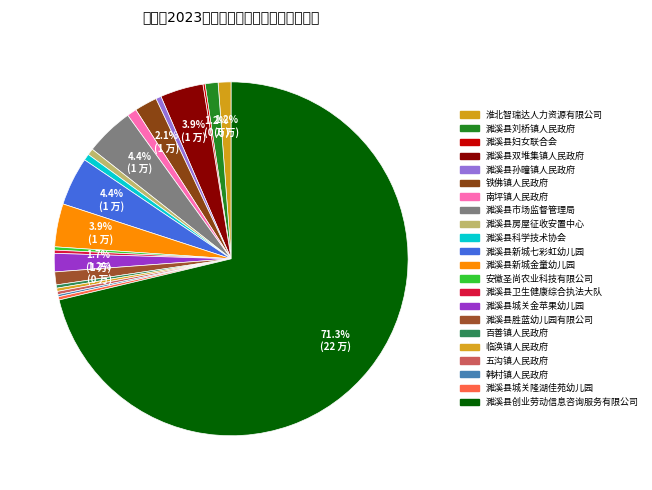

Rank the categories by value from lowest to highest.

濉溪县妇女联合会, 韩村镇人民政府, 安徽圣尚农业科技有限公司, 濉溪县卫生健康综合执法大队, 百善镇人民政府, 临涣镇人民政府, 五沟镇人民政府, 濉溪县城关隆湖佳苑幼儿园, 濉溪县孙疃镇人民政府, 濉溪县房屋征收安置中心, 濉溪县科学技术协会, 南坪镇人民政府, 淮北智瑞达人力资源有限公司, 濉溪县刘桥镇人民政府, 濉溪县胜蓝幼儿园有限公司, 濉溪县城关金苹果幼儿园, 铁佛镇人民政府, 濉溪县双堆集镇人民政府, 濉溪县新城金童幼儿园, 濉溪县市场监督管理局, 濉溪县新城七彩虹幼儿园, 濉溪县创业劳动信息咨询服务有限公司